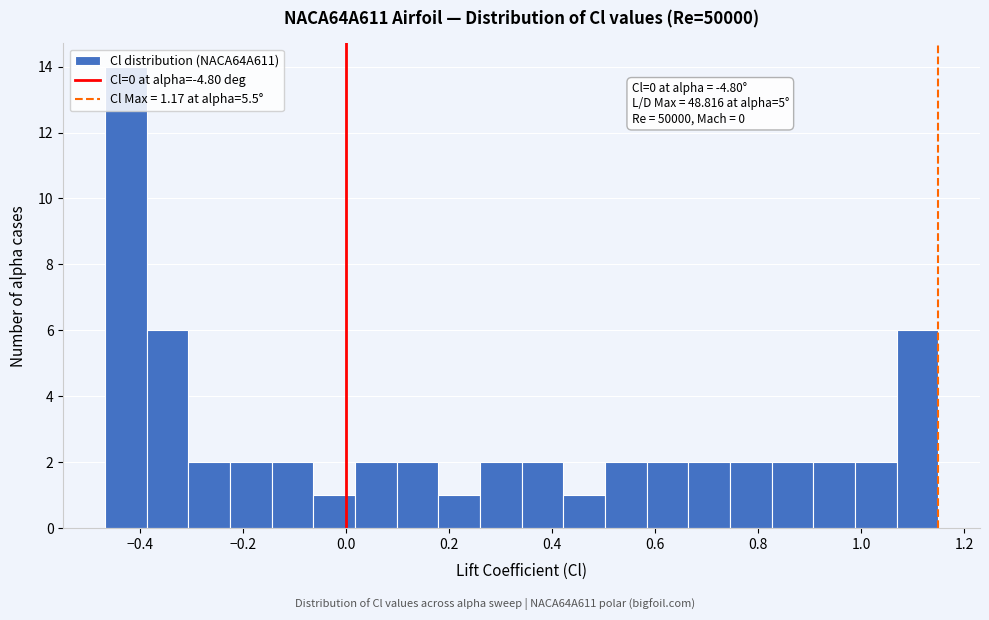

Which range on the x-axis has the tallest bar?

-0.46 to -0.38